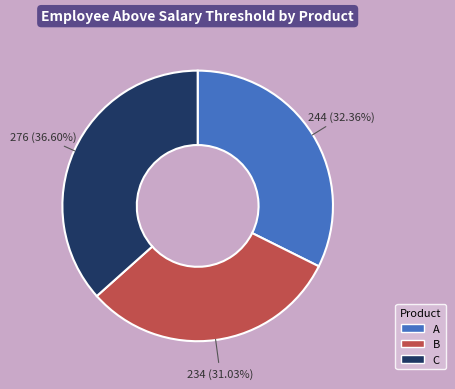

What percentage is the C slice, to the nearest percent?

37%